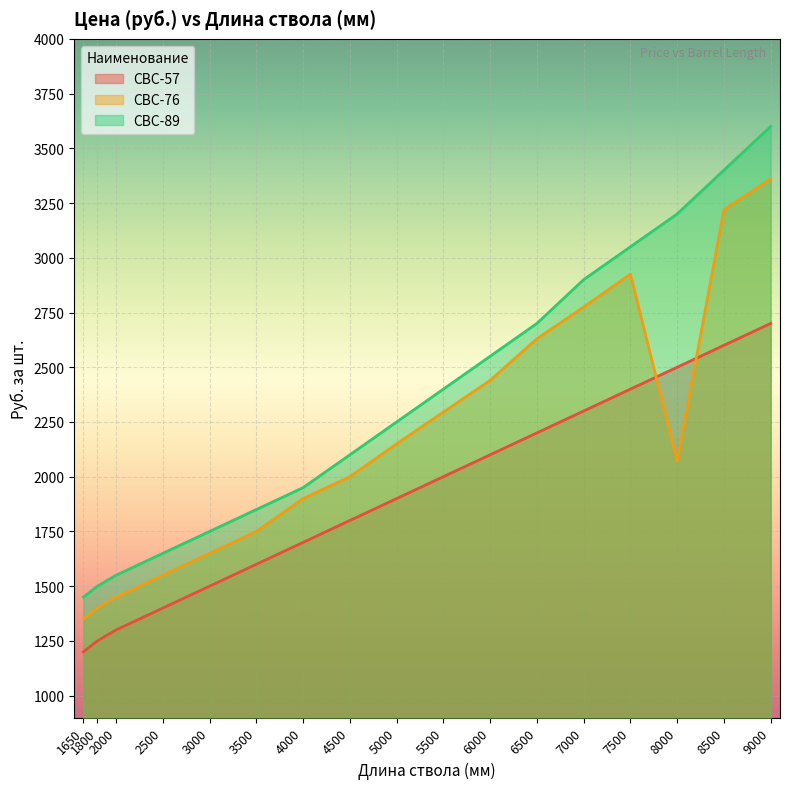

What are all the series names shown in the legend?

СВС-57, СВС-76, СВС-89